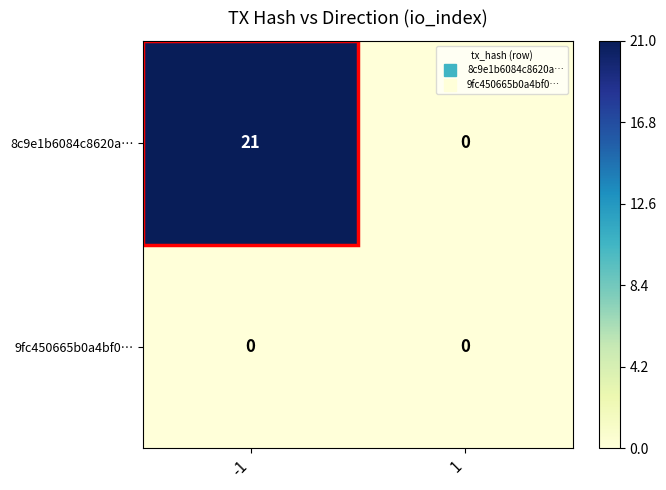

What is the sum of the 8c9e1b6084c8620a… values at -1 and 1?

21